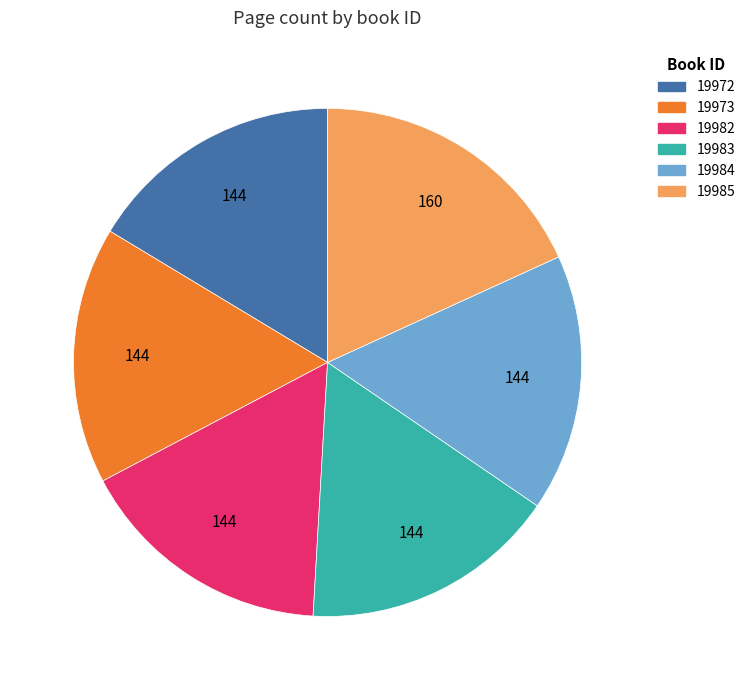

Approximately how many times larger is the value at 19983 compared to 19984?

1.0